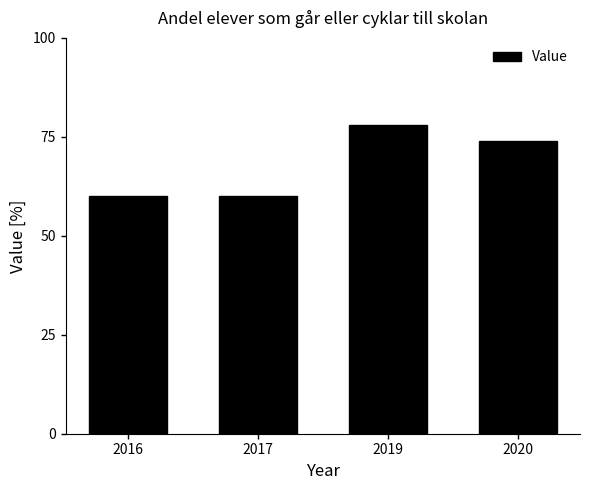

What is the difference between the maximum and second lowest values?

18